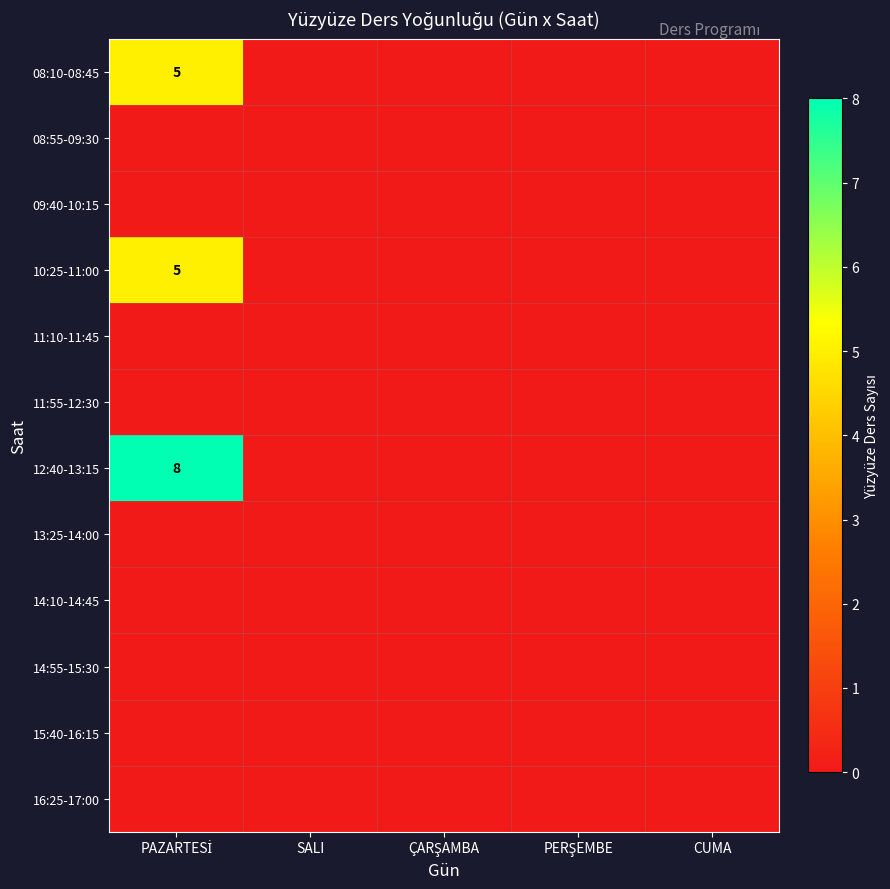

Is the value of 15:40-16:15 at CUMA greater than the value of 10:25-11:00 at SALI?

No